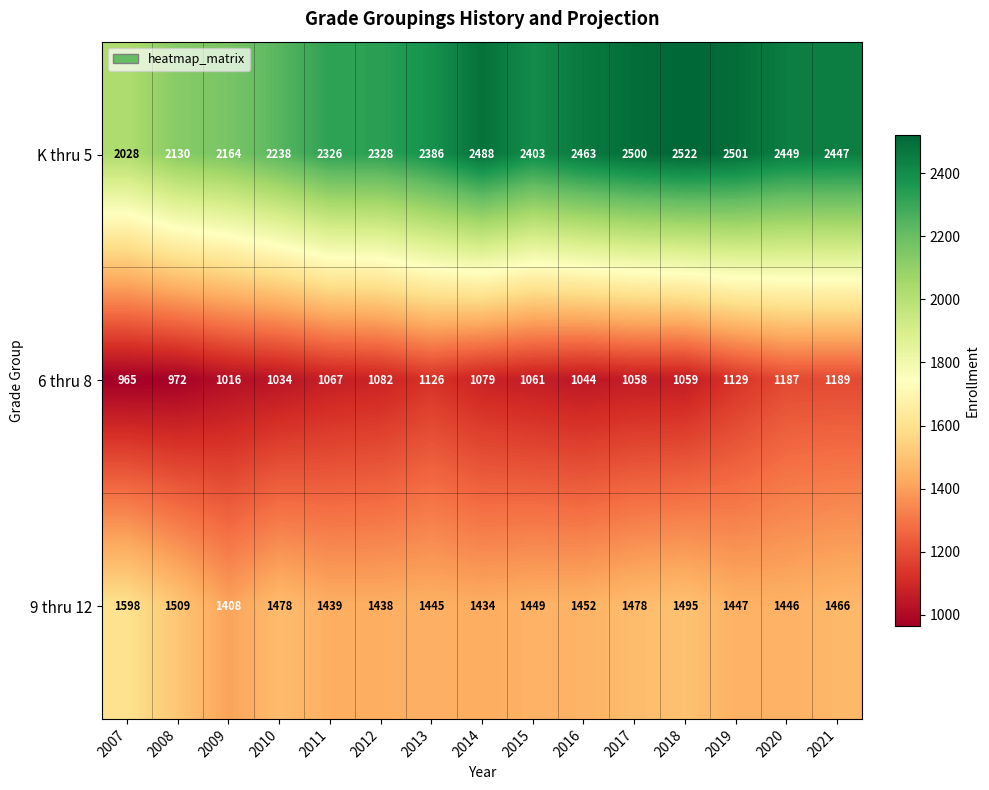

Is it true that 9 thru 12 equals 541 at 2013?

False